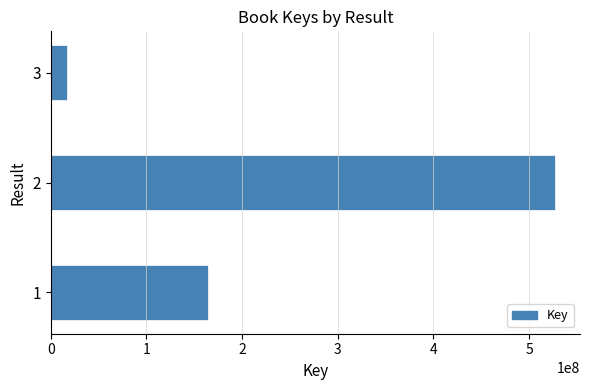

At which category does the chart reach its minimum across all series?

3